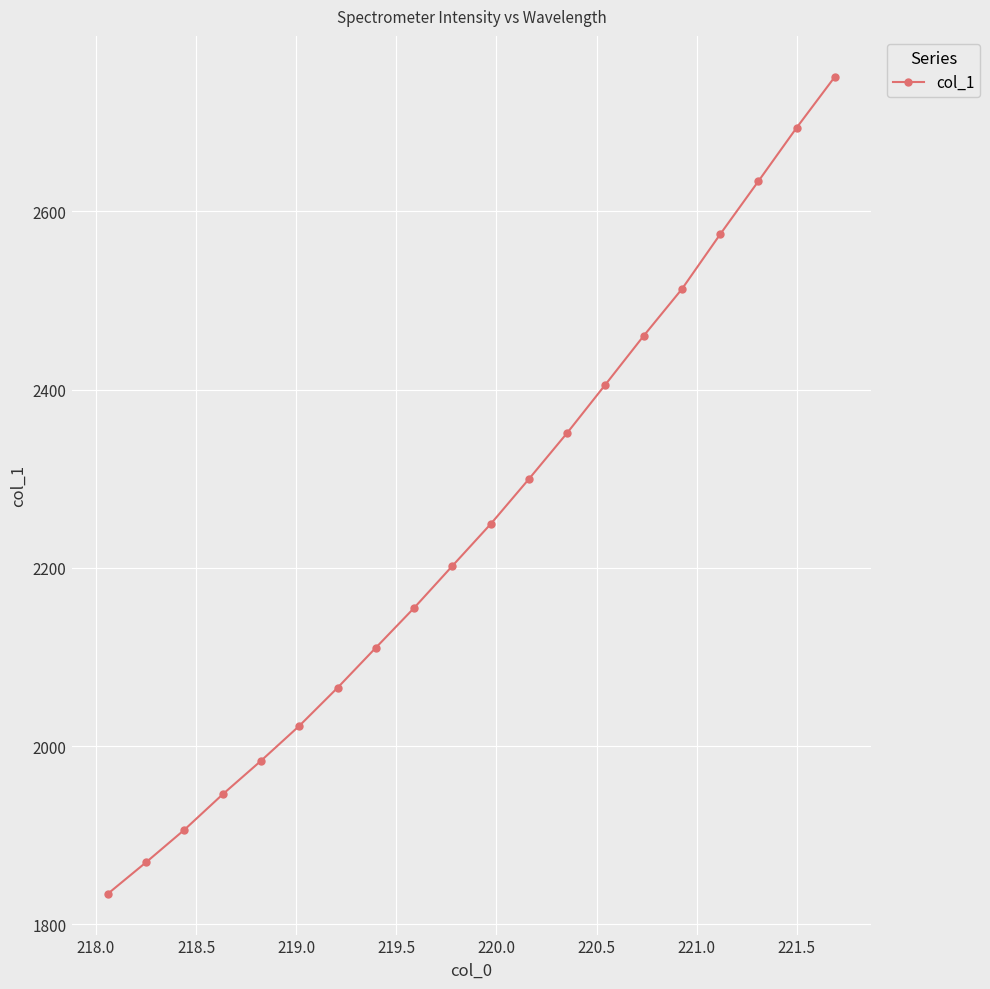

What is the difference between the maximum and second lowest values?

881.2